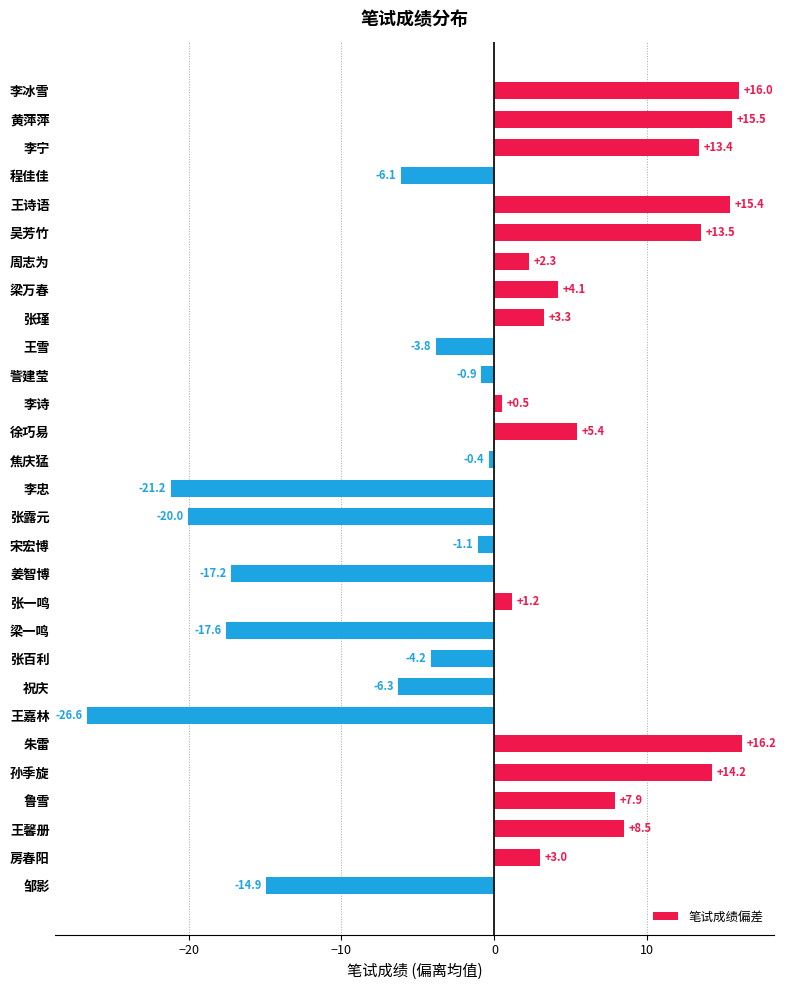

Reading top to bottom, list all the values displayed in this chart.

李冰雪=16.0	黄萍萍=15.5	李宁=13.4	程佳佳=-6.1	王诗语=15.4	吴芳竹=13.5	周志为=2.3	梁万春=4.1	张瑾=3.3	王雪=-3.8	訾建莹=-0.9	李诗=0.5	徐巧易=5.4	焦庆猛=-0.4	李忠=-21.2	张露元=-20.0	宋宏博=-1.1	姜智博=-17.2	张一鸣=1.2	梁一鸣=-17.6	张百利=-4.2	祝庆=-6.3	王嘉林=-26.6	朱雷=16.2	孙季旋=14.2	鲁雪=7.9	王馨册=8.5	房春阳=3.0	邹影=-14.9